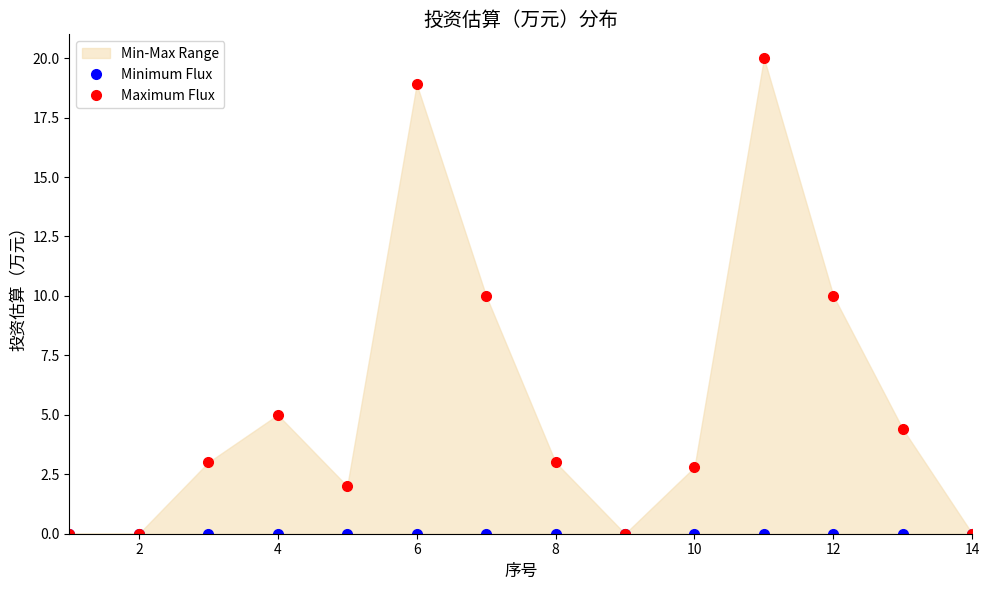

Which series changed the most between 8 and 12?

Maximum Flux